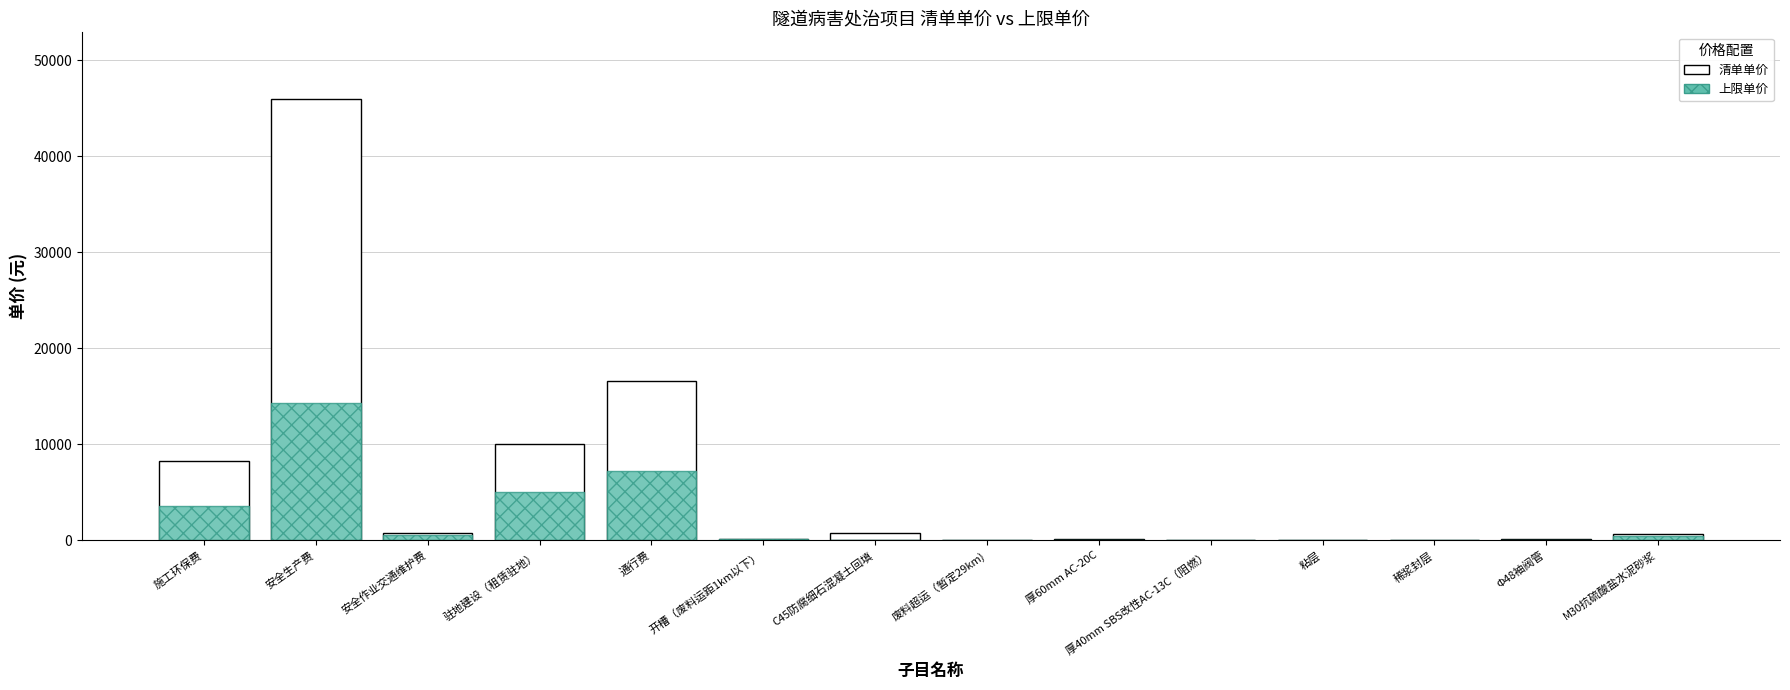

At which label does 上限单价 first exceed 82?

施工环保费